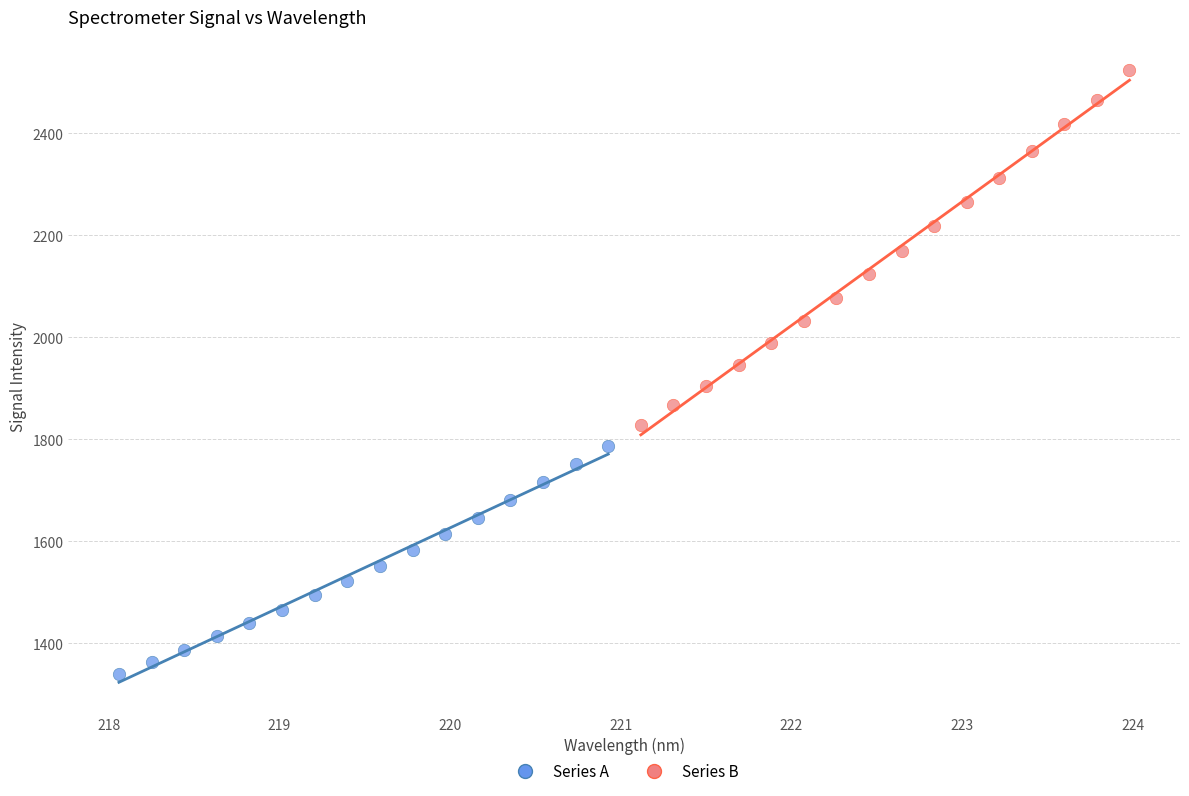

Which series contains the lowest Y value?

Series A